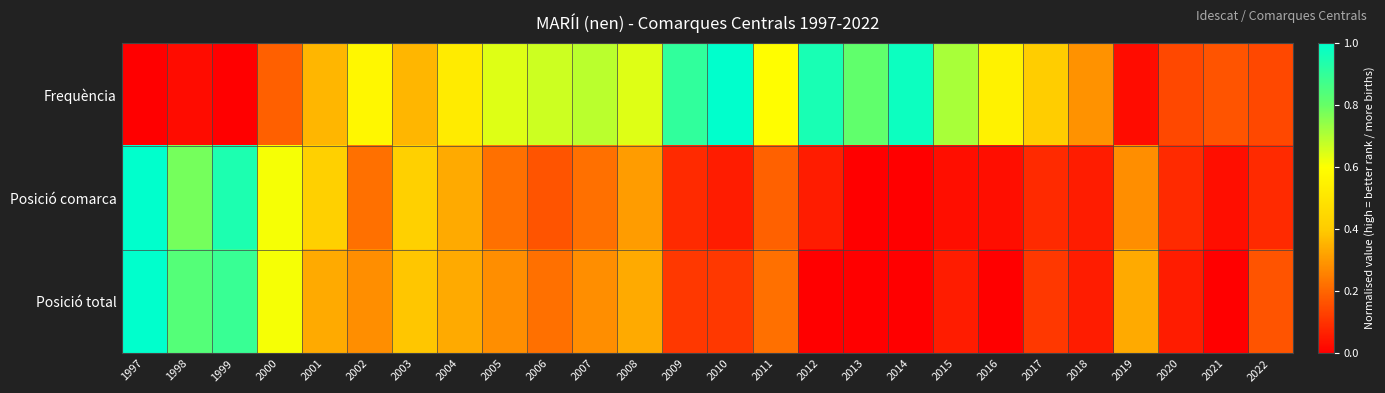

Reading left to right, extract all data points from this chart.

Frequència: 1997=0.0	1998=0.0	1999=0.0	2000=0.2	2001=0.4	2002=0.6	2003=0.4	2004=0.5	2005=0.6	2006=0.7	2007=0.7	2008=0.6	2009=0.9	2010=1.0	2011=0.6	2012=1.0	2013=0.8	2014=1.0	2015=0.7	2016=0.5	2017=0.4	2018=0.3	2019=0.0	2020=0.1	2021=0.2	2022=0.1
Posició comarca: 1997=1.0	1998=0.8	1999=0.9	2000=0.6	2001=0.4	2002=0.2	2003=0.4	2004=0.3	2005=0.2	2006=0.2	2007=0.2	2008=0.3	2009=0.1	2010=0.1	2011=0.2	2012=0.1	2013=0.0	2014=0.0	2015=0.0	2016=0.0	2017=0.1	2018=0.1	2019=0.3	2020=0.1	2021=0.0	2022=0.1
Posició total: 1997=1.0	1998=0.8	1999=0.9	2000=0.6	2001=0.3	2002=0.3	2003=0.4	2004=0.3	2005=0.3	2006=0.2	2007=0.3	2008=0.3	2009=0.1	2010=0.1	2011=0.2	2012=0.0	2013=0.0	2014=0.0	2015=0.1	2016=0.0	2017=0.1	2018=0.1	2019=0.3	2020=0.1	2021=0.0	2022=0.2